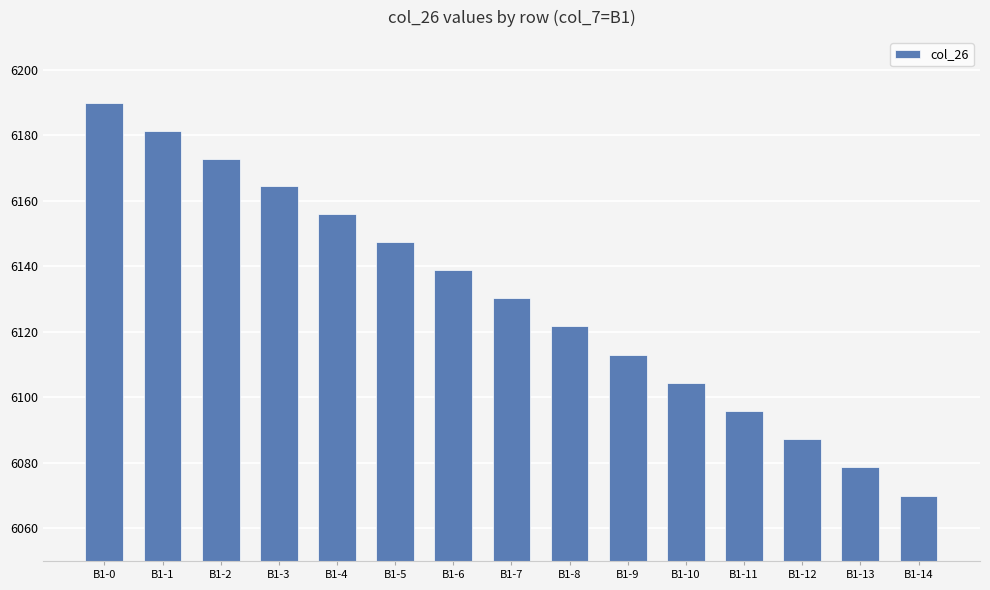

How many bars are there in total?

15